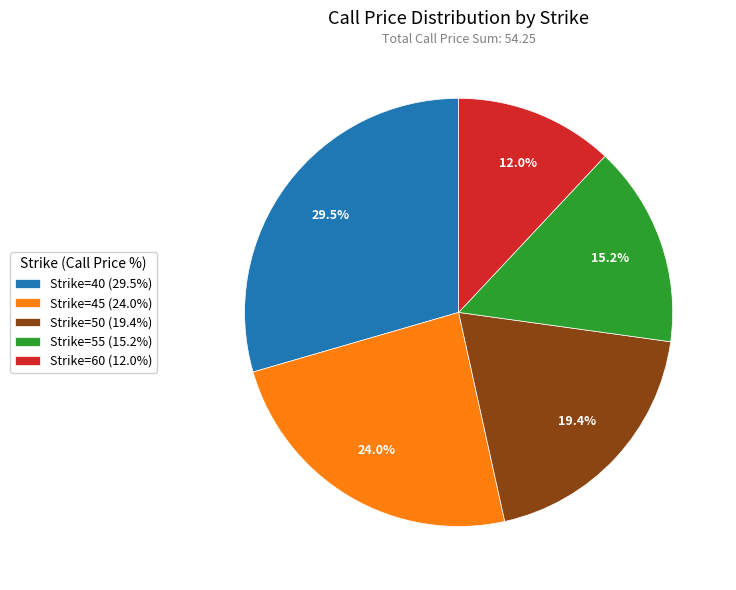

Which slice is the smallest?

Strike=60 (12.0%)